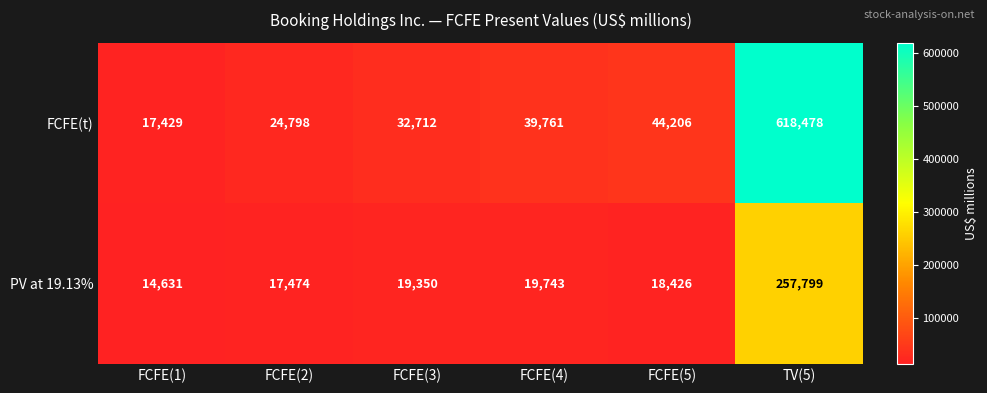

Where is PV at 19.13% nearest to the value 136215?

FCFE(4)